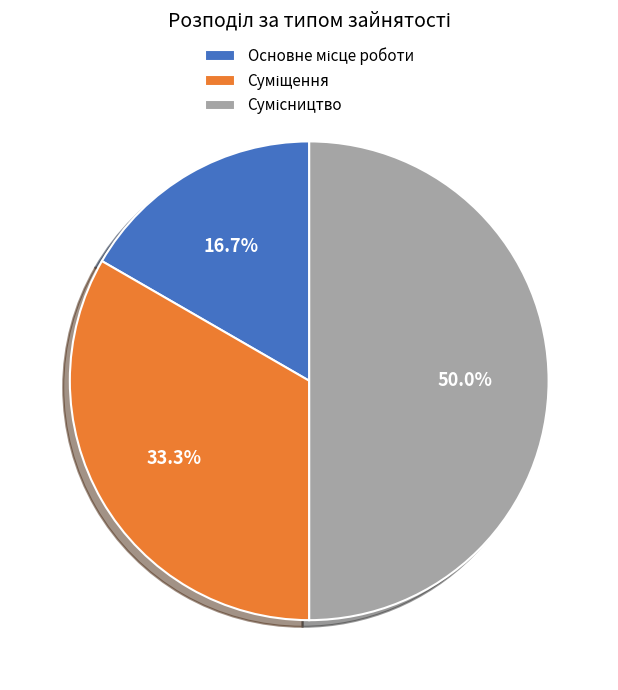

How many segments does this pie chart have?

3